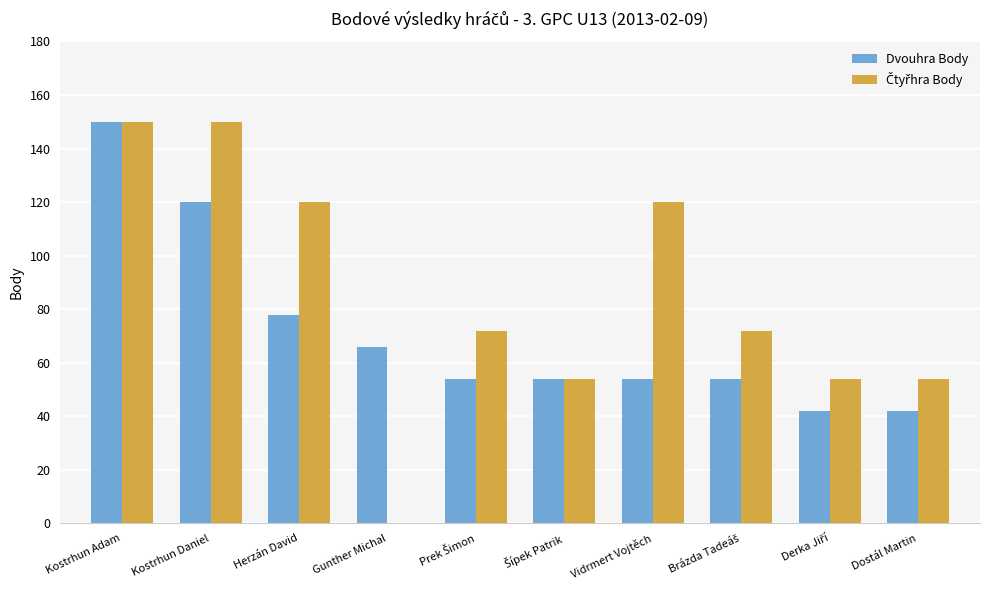

At which category is the sum across all series the highest?

Kostrhun Adam